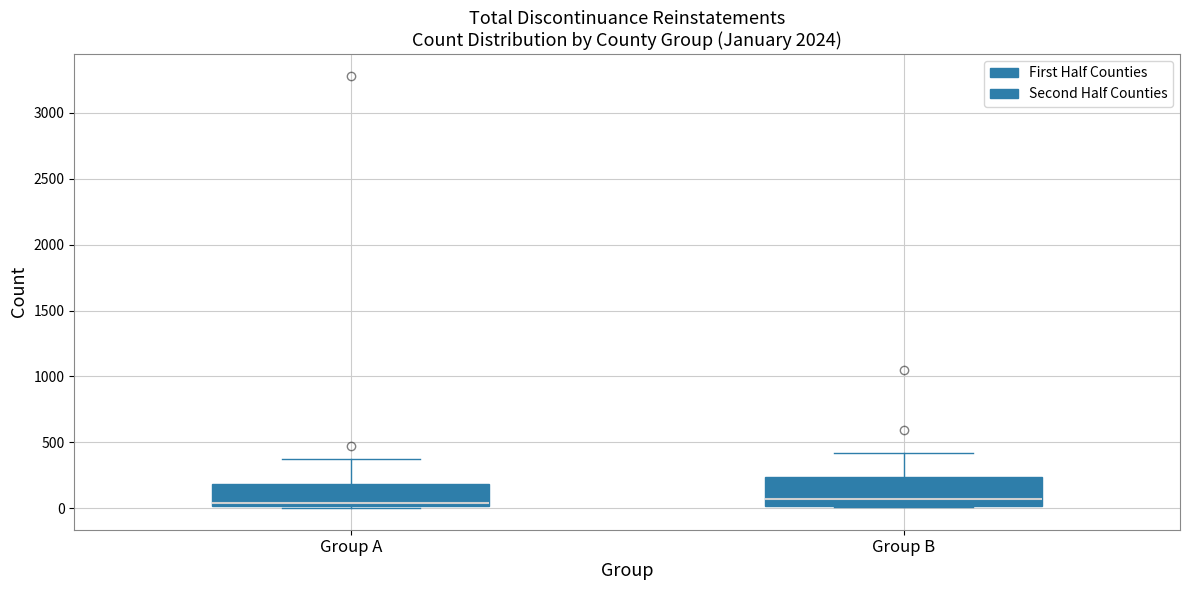

Reading left to right, transcribe this box plot: for each box, give where its median line is, the range the box spans, and where its two whiskers end, as read against the y-axis. The values are not printed on the chart, so give them approximately, as read against the axis.

Group A: median 50, box 0 to 200, whiskers 0 to 400
Group B: median 50, box 0 to 250, whiskers 0 to 400